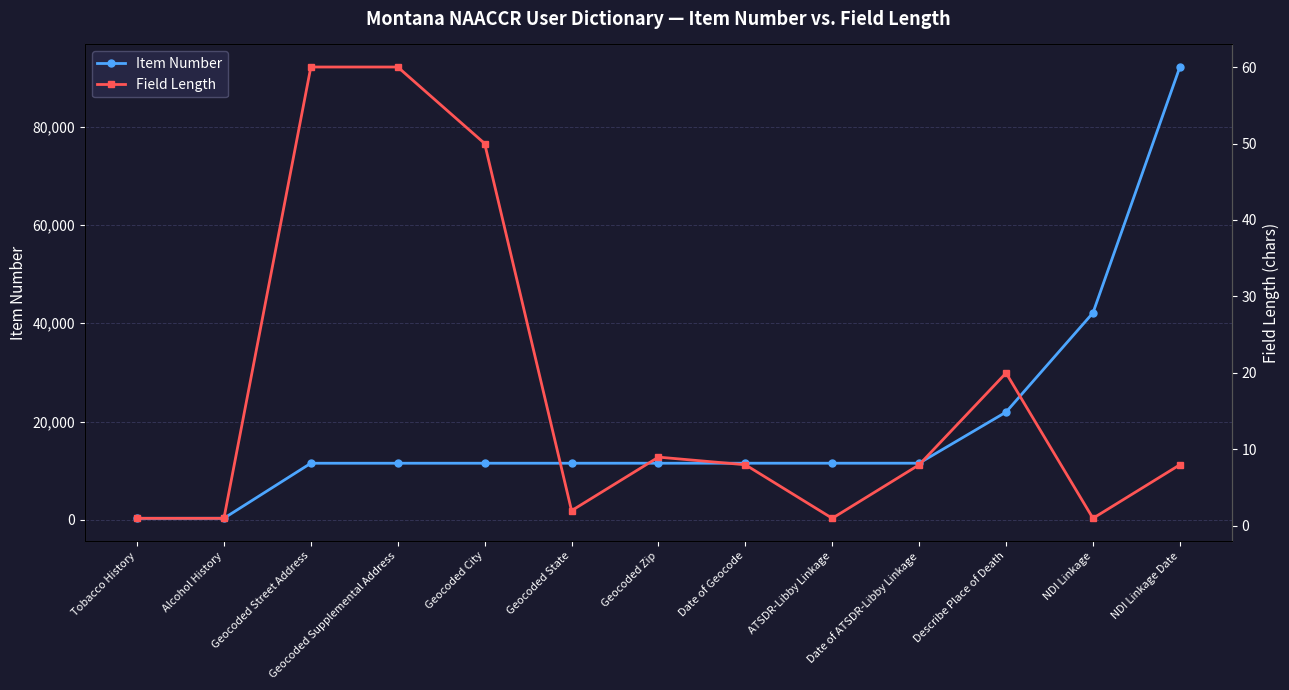

How many lines are shown in the chart?

2